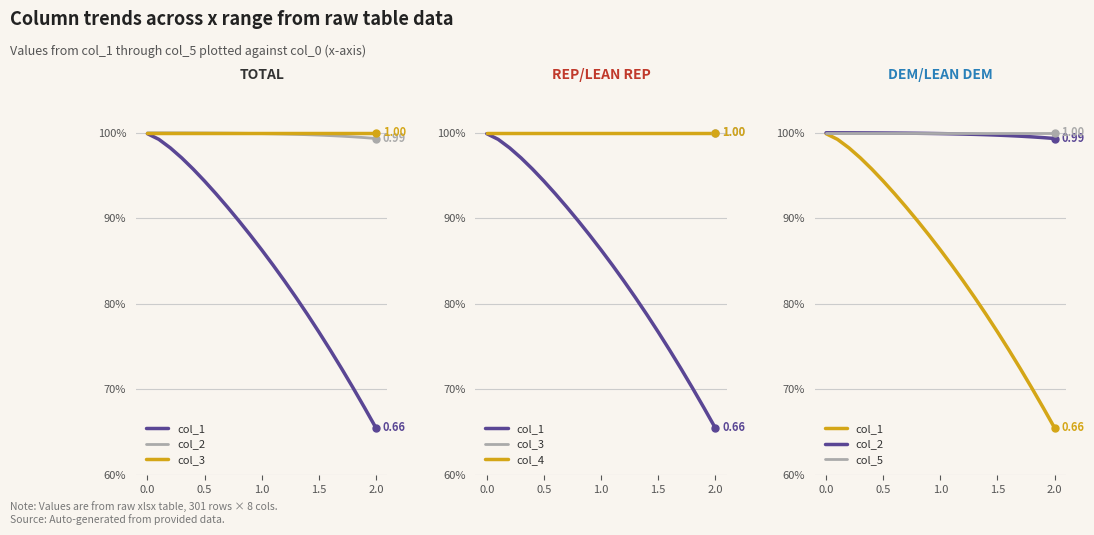

True or false: col_5 and col_3 cross at least once.

False